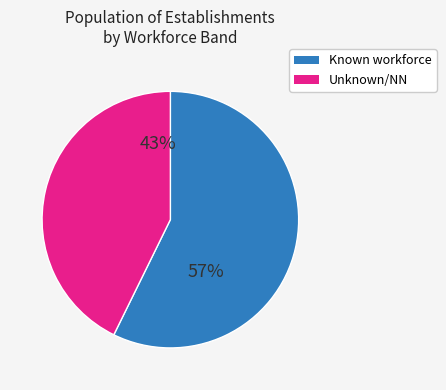

Which has a higher value, Unknown/NN or Known workforce?

Known workforce